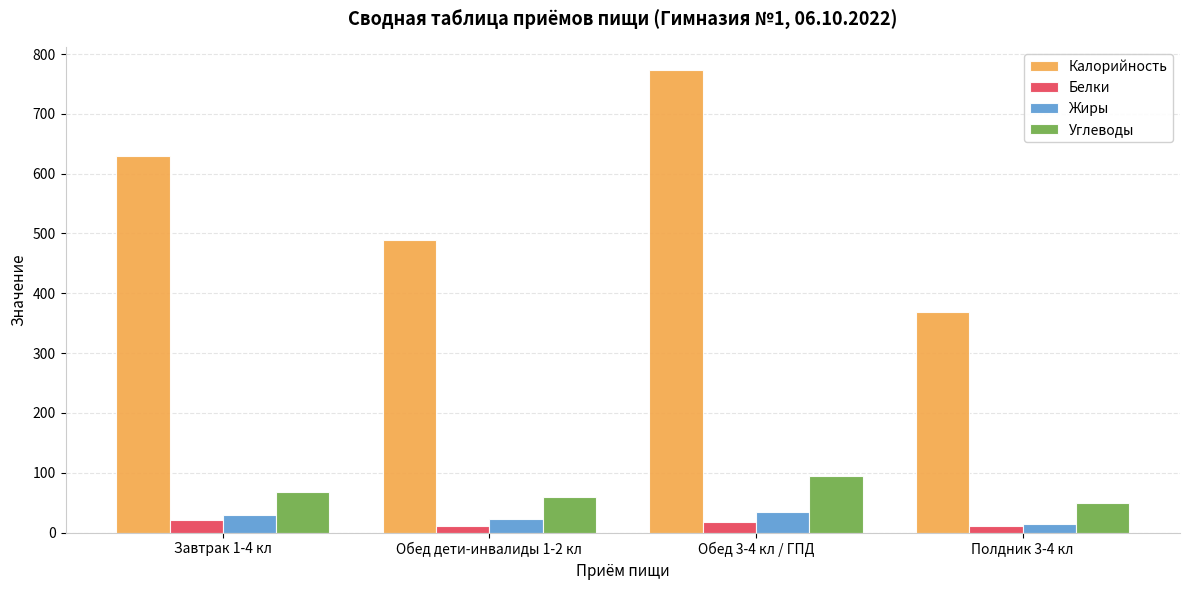

What position from the right is Обед 3-4 кл / ГПД?

2